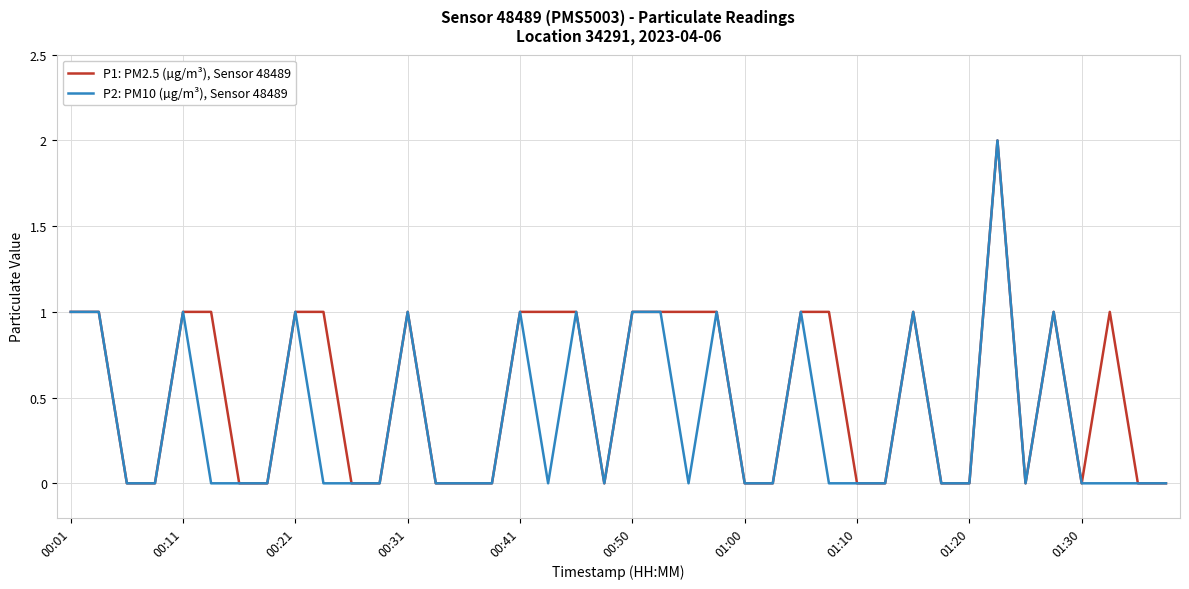

How many values in the P1: PM2.5 (µg/m³), Sensor 48489 series are below 1?

20